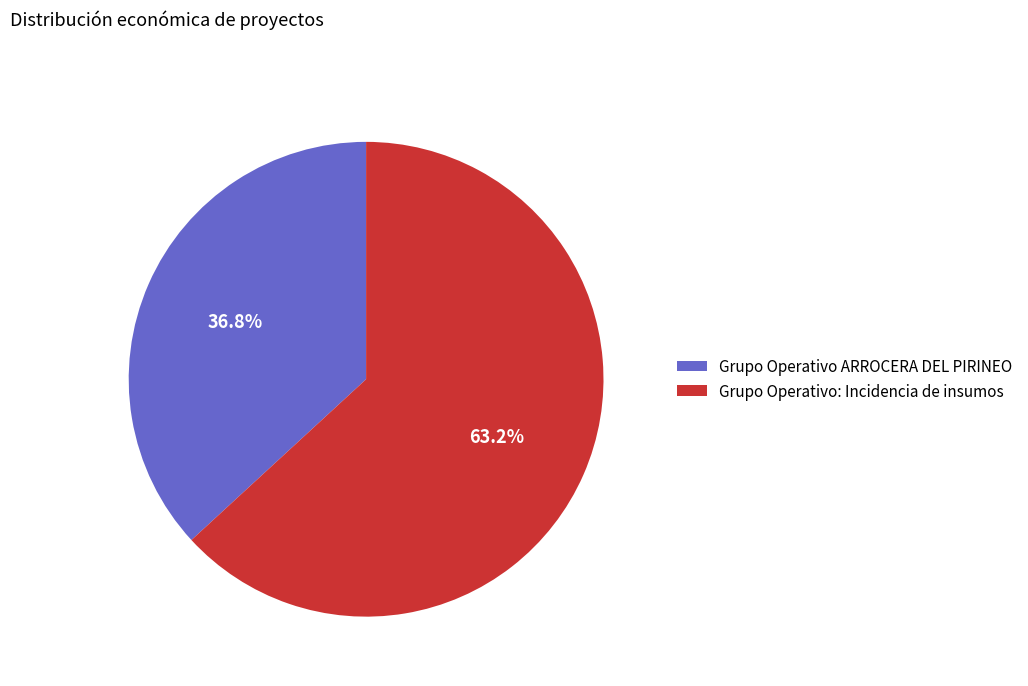

Does Grupo Operativo ARROCERA DEL PIRINEO account for over 50% of the chart?

No